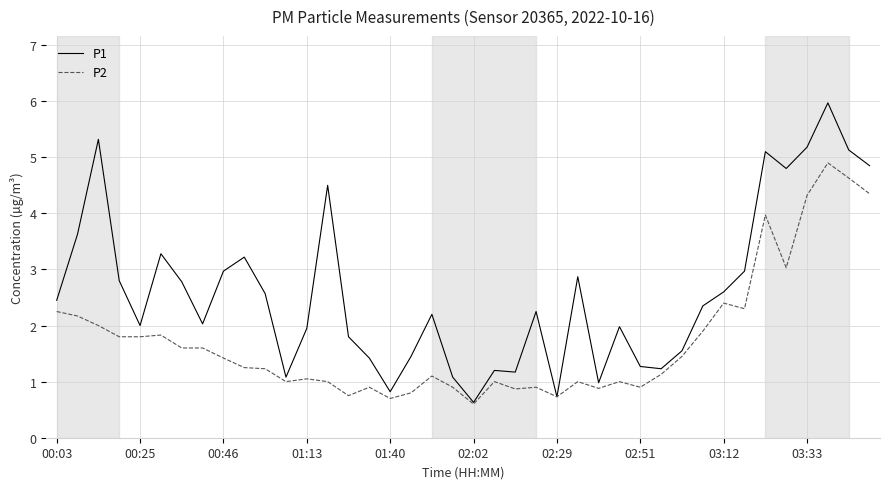

Is this an area chart (filled region under the line)?

No